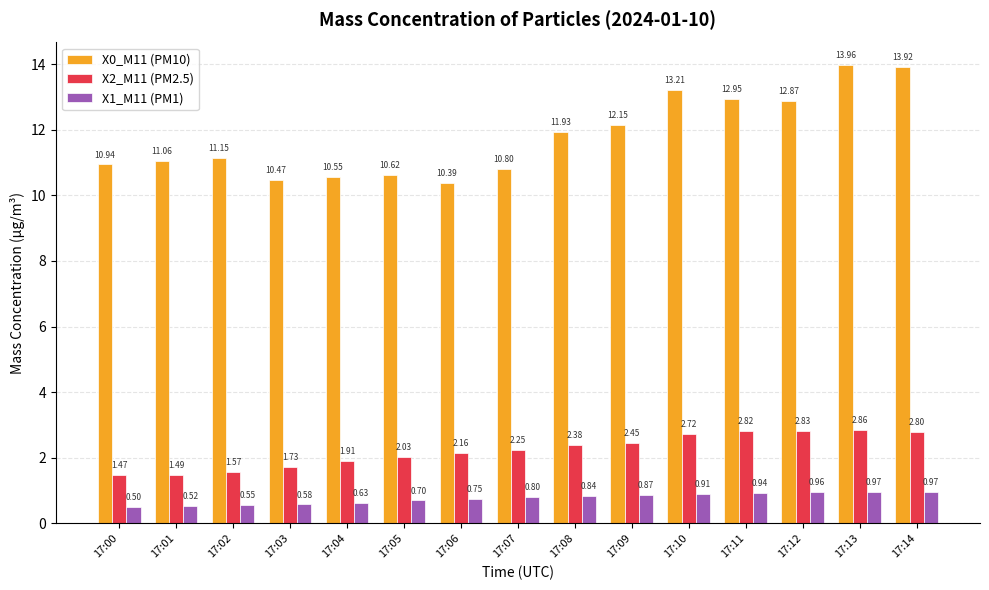

Is the value of X1_M11 (PM1) at 17:04 greater than the value of X2_M11 (PM2.5) at 17:03?

No